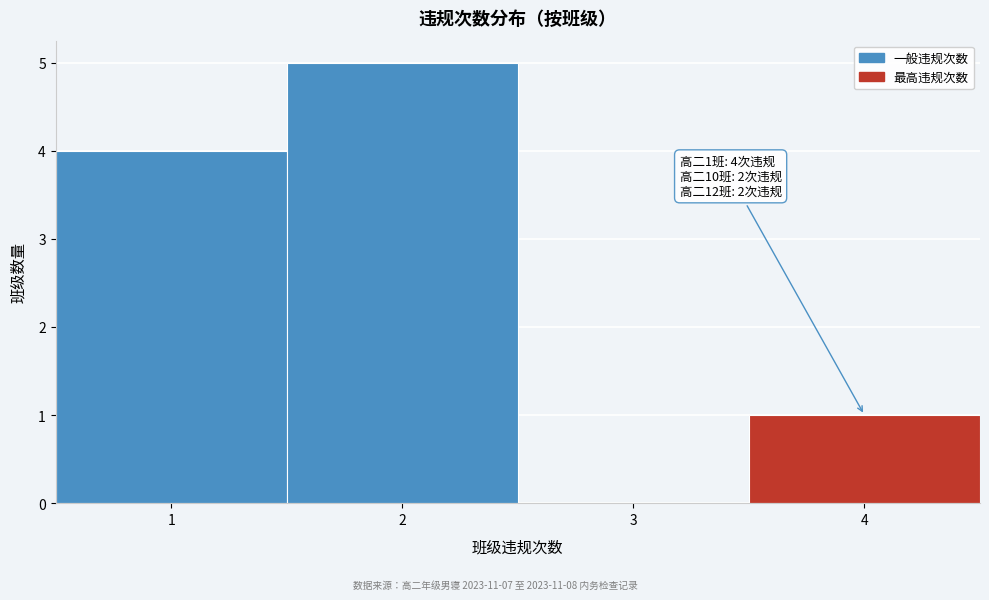

Over which range of the x-axis is the bar tallest?

1.5 to 2.5